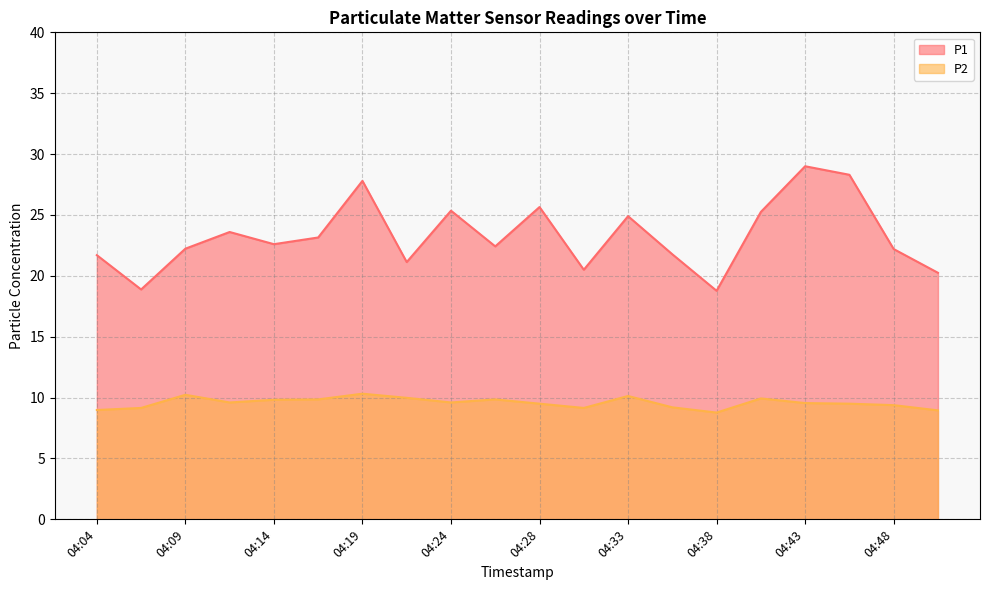

Read the P1 value at 04:31.

20.5